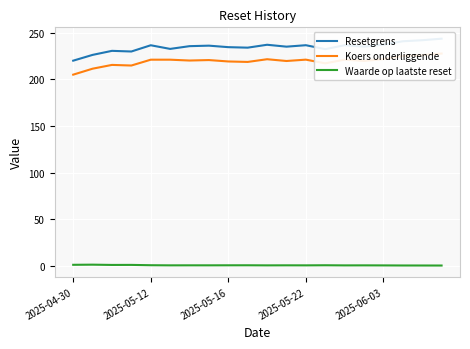

What is the average value of the Resetgrens series?

234.6